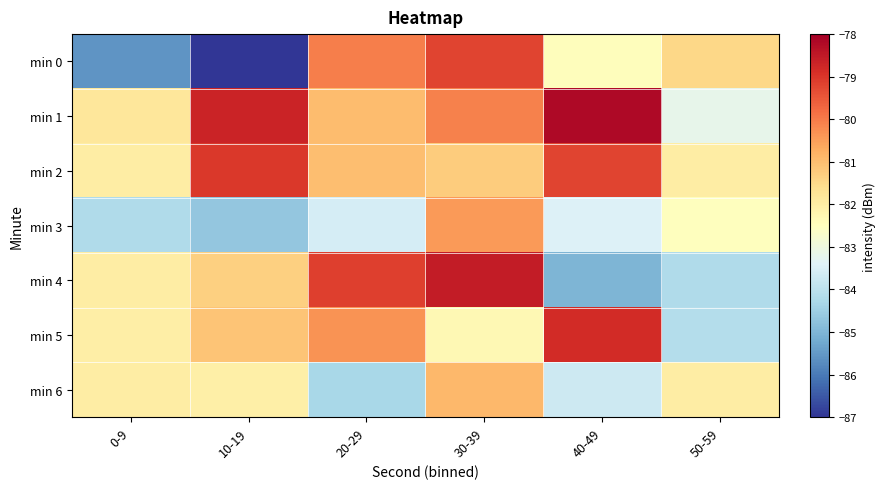

Which series has the largest range (max minus min)?

min 0